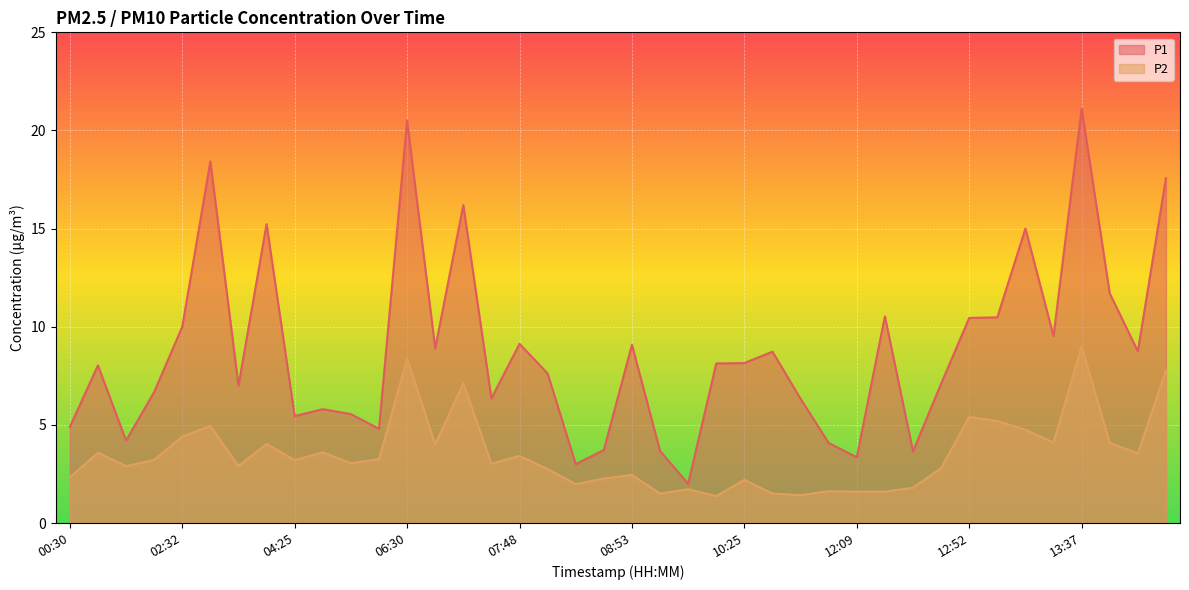

How many data points in P1 are above 8?

21